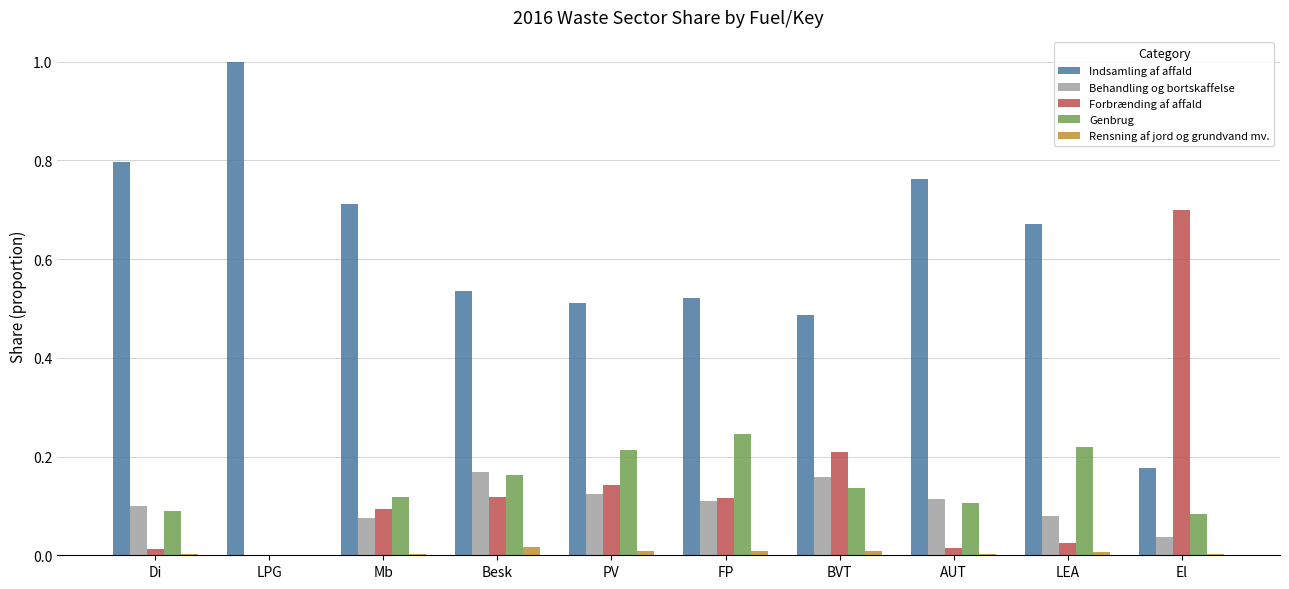

True or false: Forbrænding af affald has a value of 0.7 at El.

True